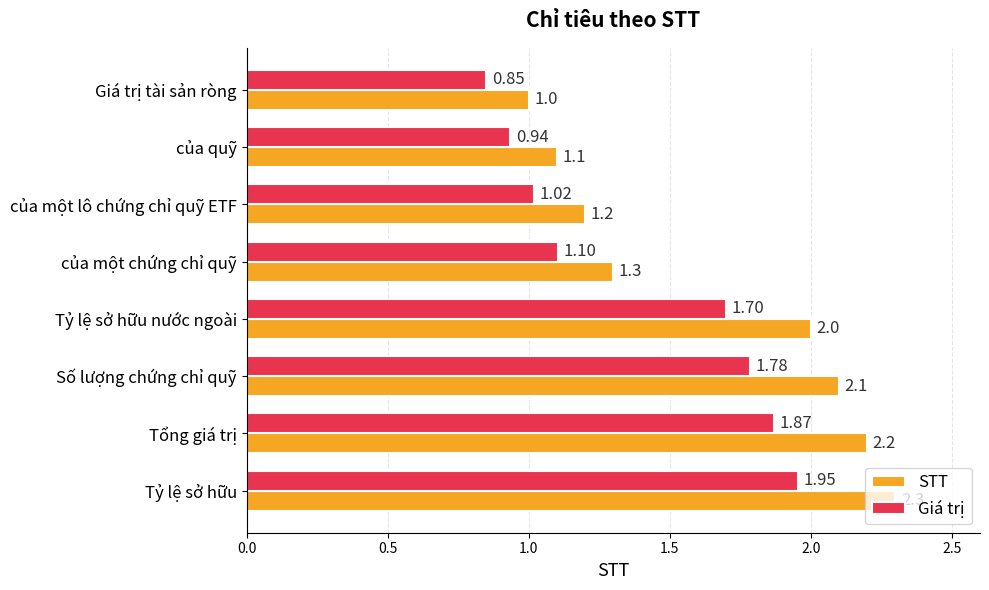

At which label is Giá trị closest to 1?

của một lô chứng chỉ quỹ ETF